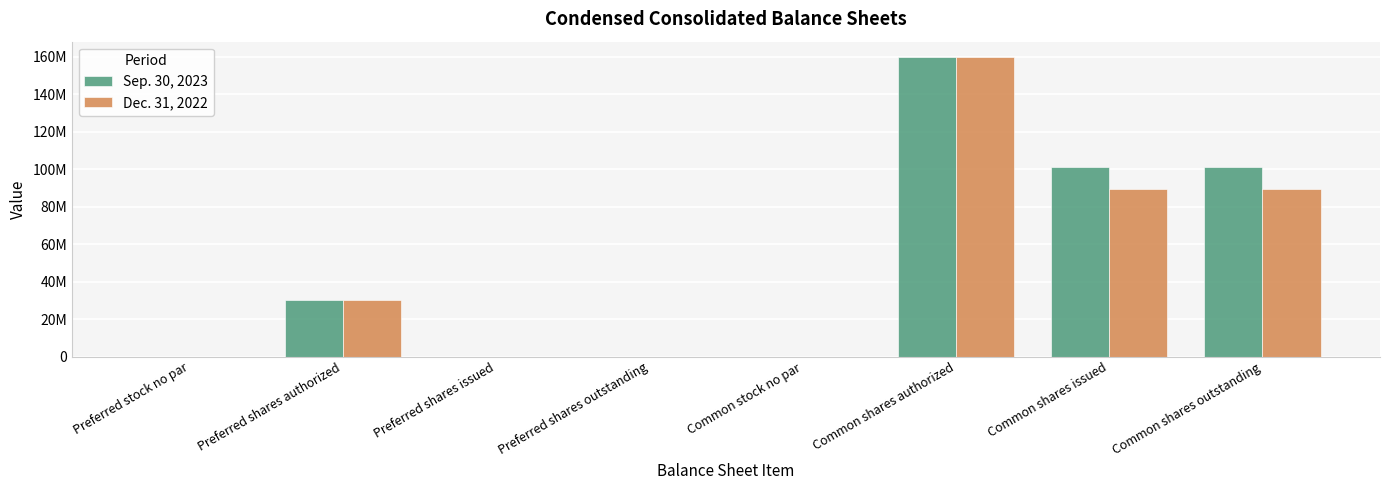

Are the bars horizontal?

No